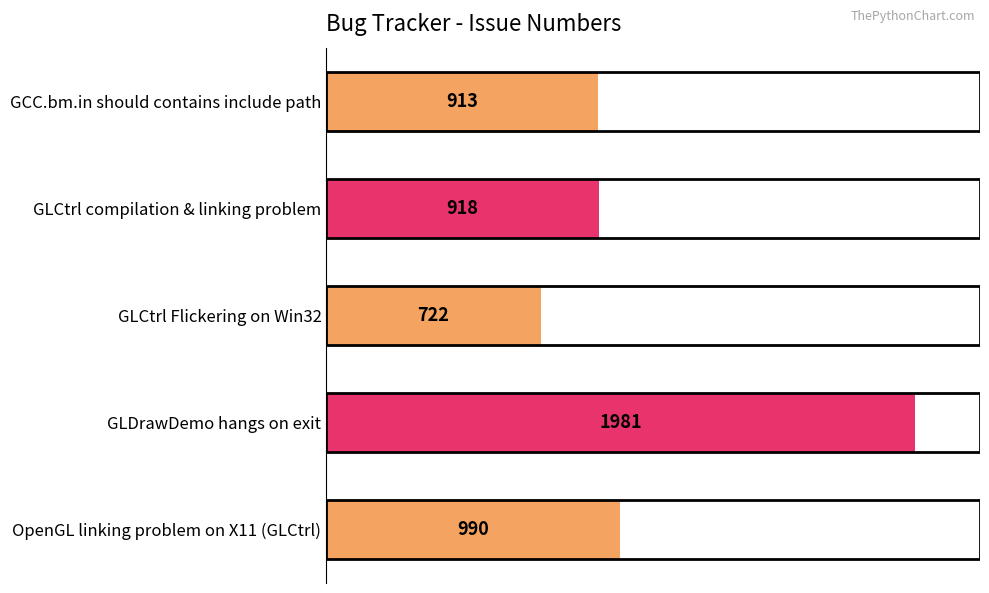

True or false: the data shows 1981 at GLDrawDemo hangs on exit.

True